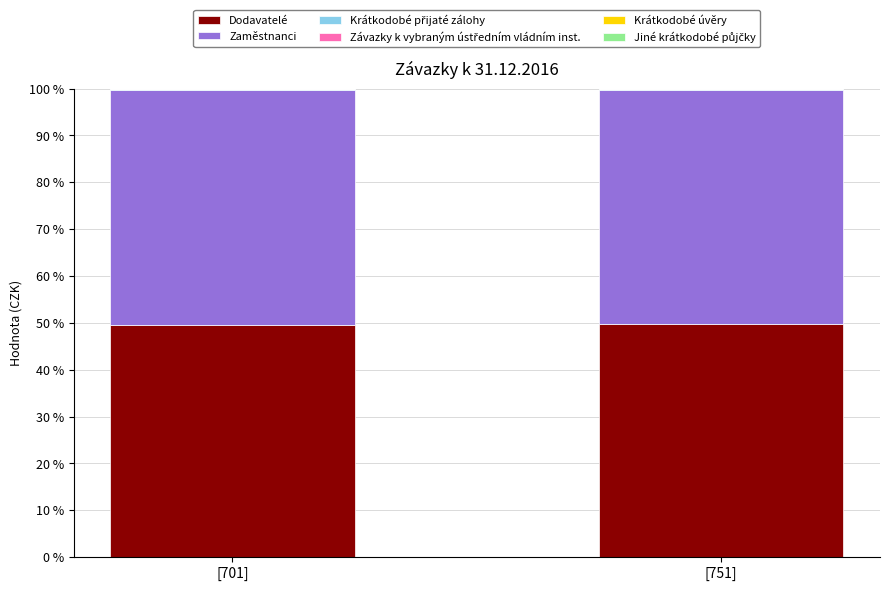

Count the number of categories in the chart.

2